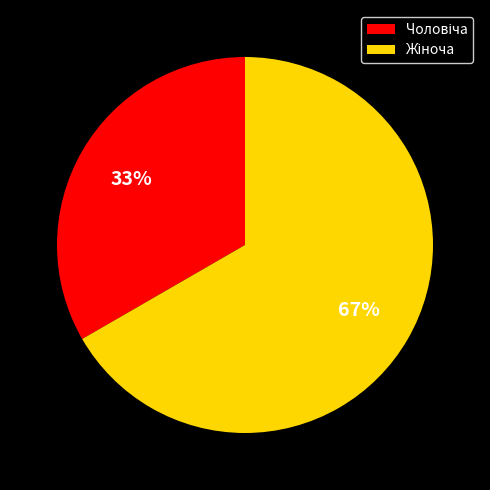

How many slices are in this pie chart?

2